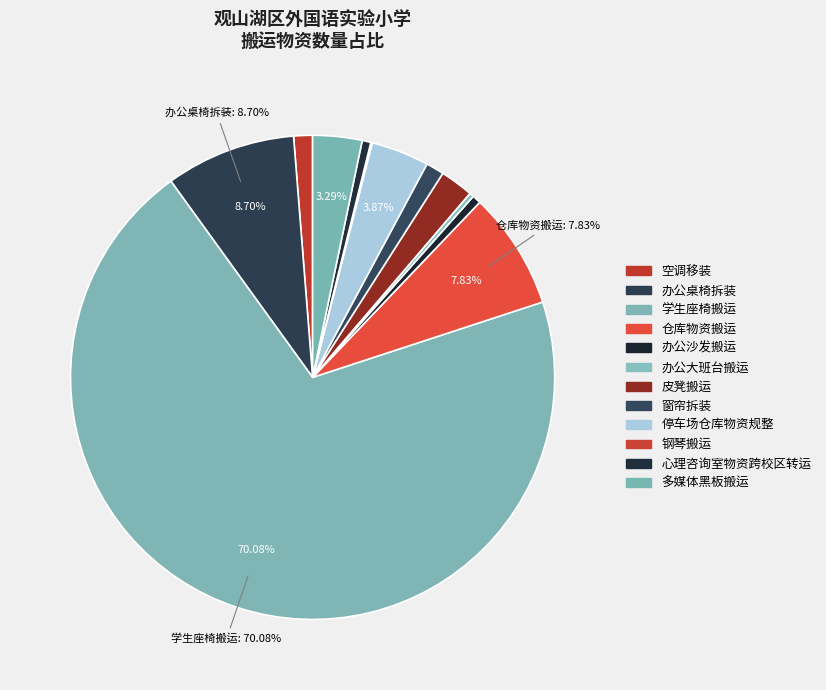

Does 学生座椅搬运 represent more than half of the total?

Yes